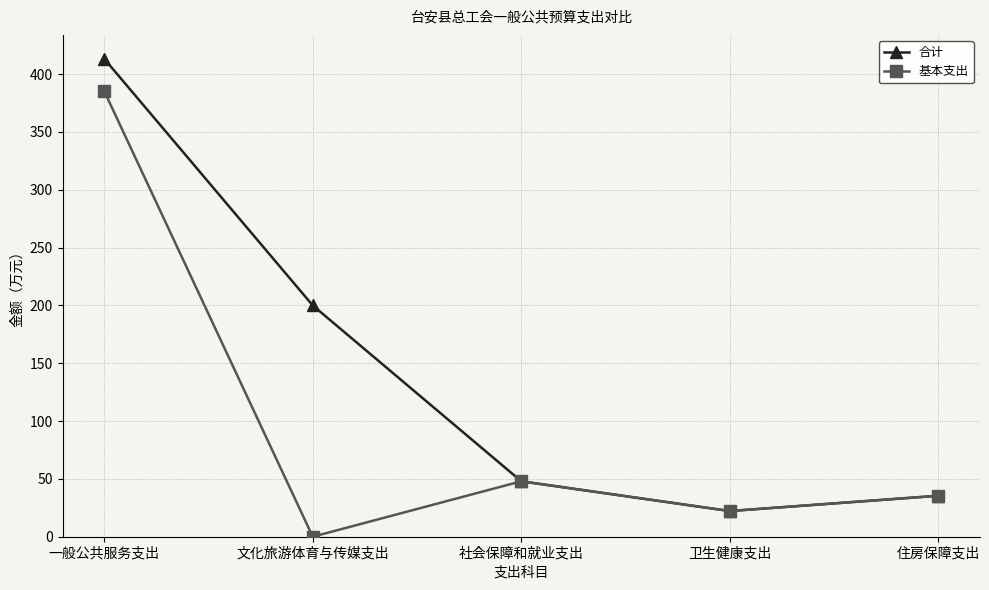

What is the total value across all series at 一般公共服务支出?

798.6